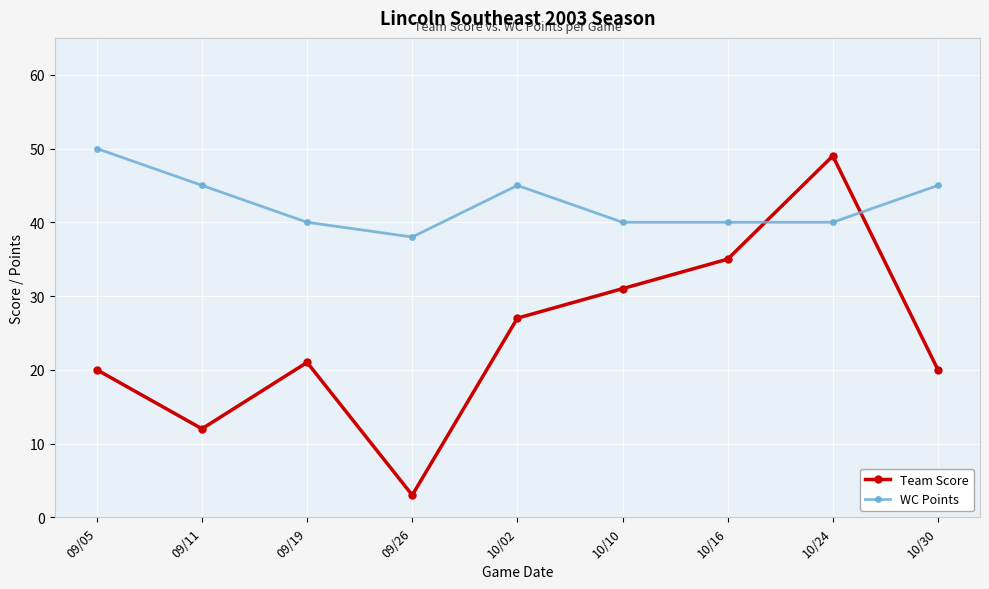

After their last crossing, which series has the higher values: Team Score or WC Points?

WC Points